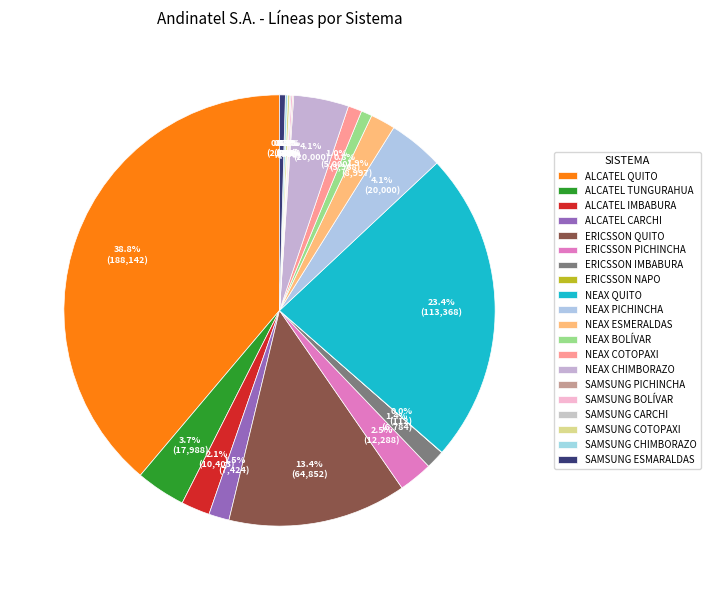

Is it true that NEAX CHIMBORAZO is 1% of the pie?

False